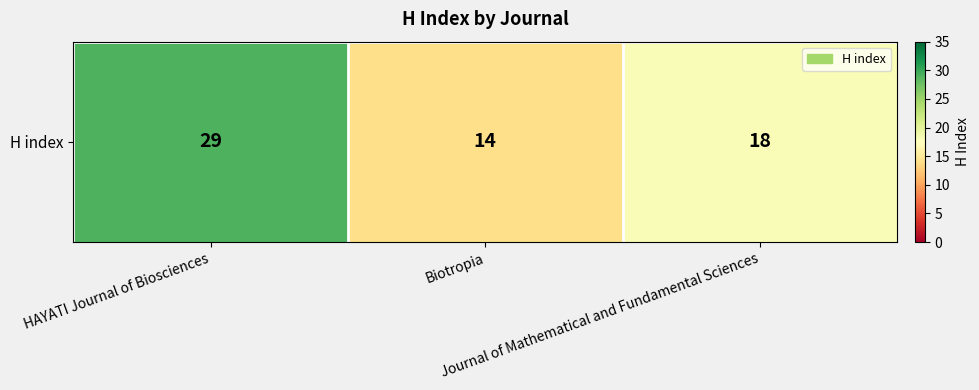

What is the smallest value displayed?

14